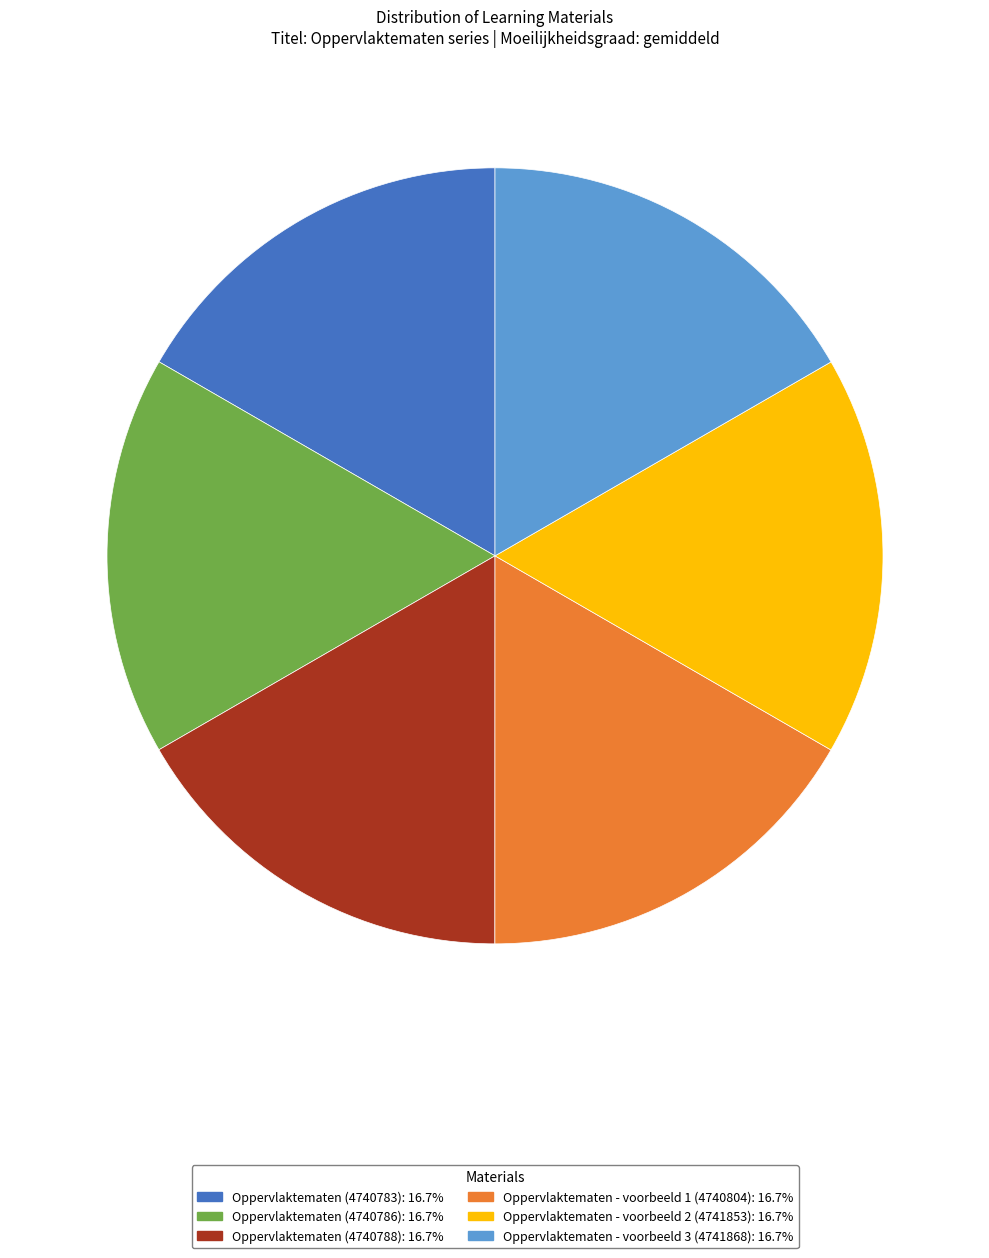

How many slices are in this pie chart?

6